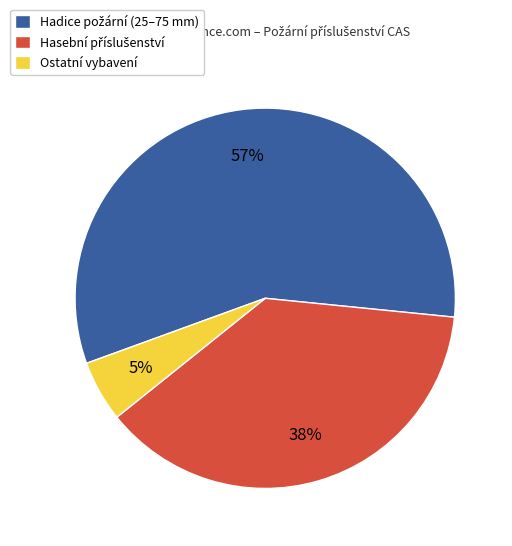

What is the smallest slice in the pie chart?

Ostatní vybavení